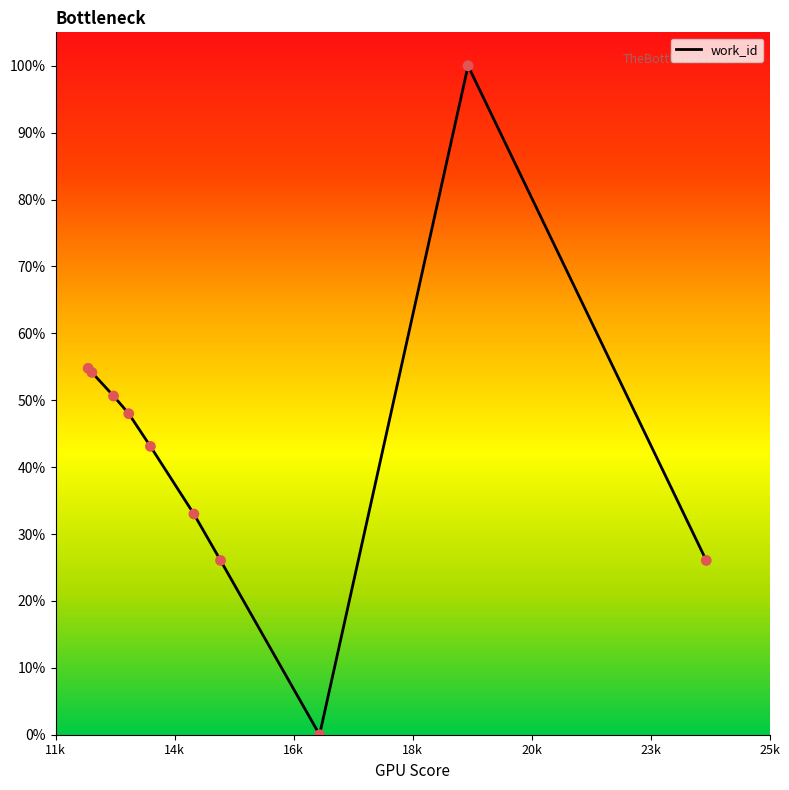

What is the difference between the maximum and minimum values?

100.0